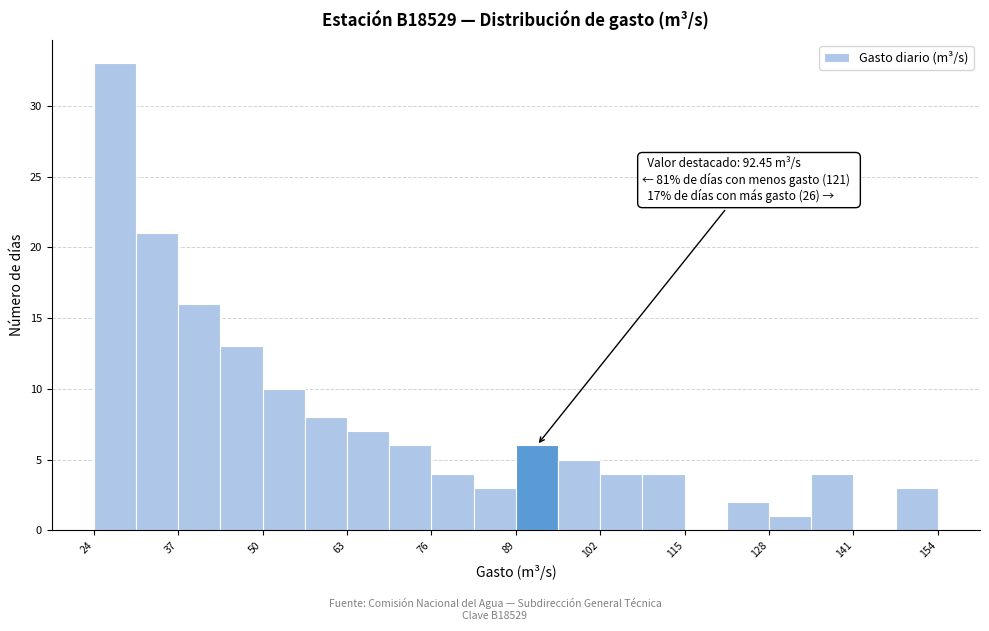

Around what value on the x-axis is the tallest bar? Give the approximate position of its centre, as read against the axis.

28